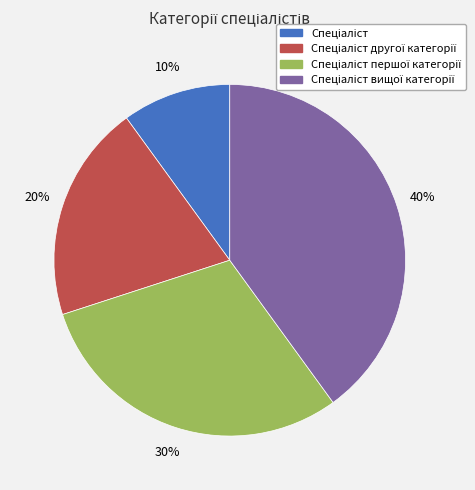

Does any single category account for the majority?

No